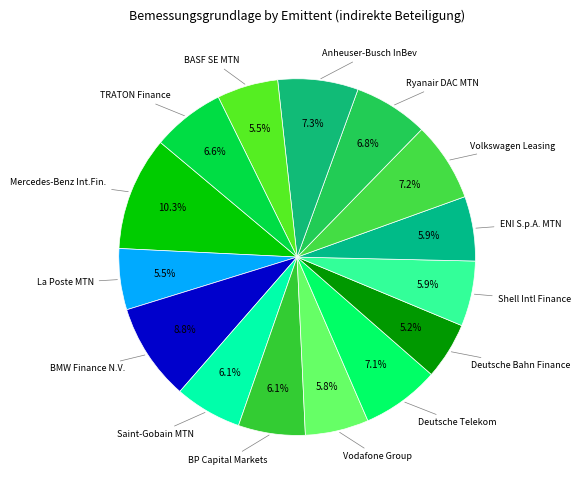

To the nearest percent, what is the difference between the largest and smallest slice percentages?

5%